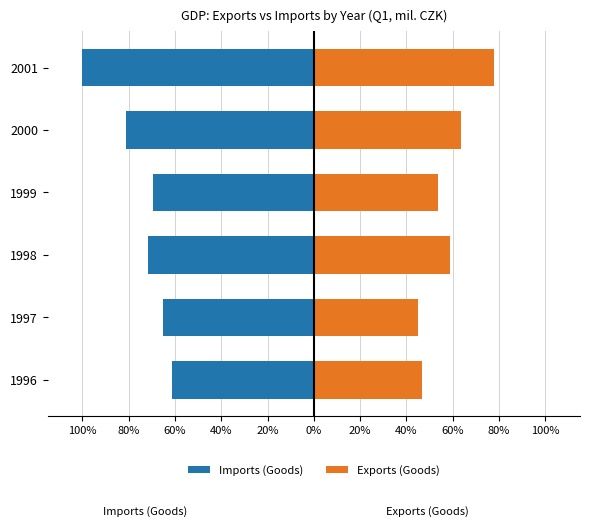

What is the value of the Exports (Goods) bar at the 1st from the left?

46.9